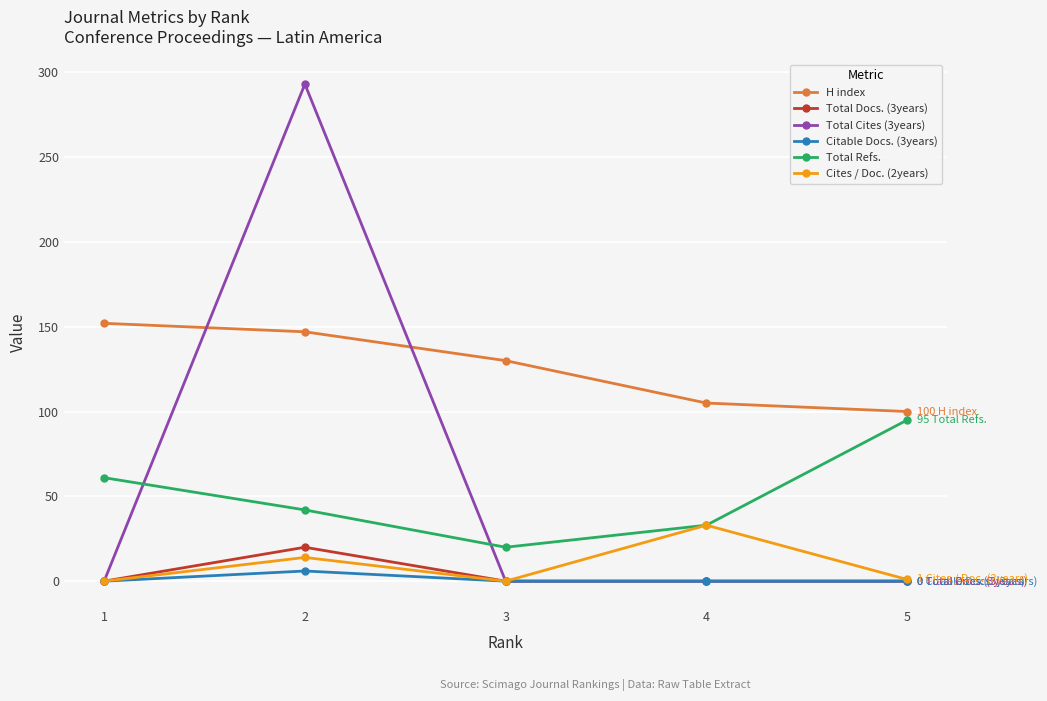

The Total Cites (3years) series shows -117 at 4. True or false?

False